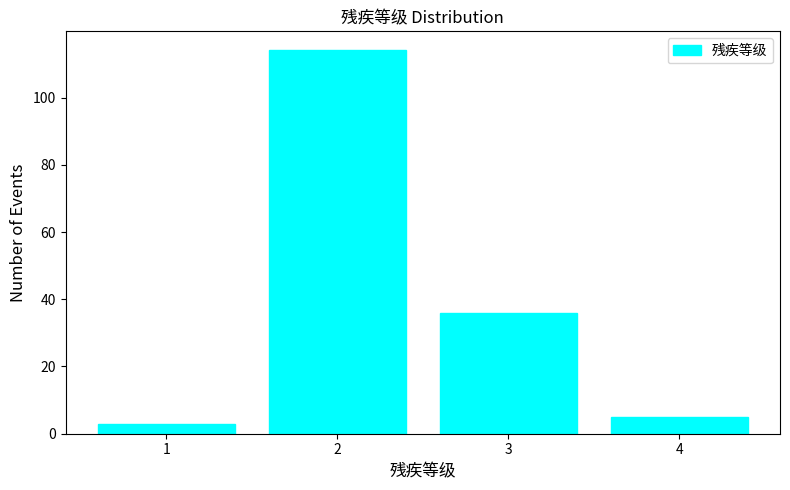

Reading left to right, list every bar in this chart as the range it spans on the x-axis followed by its height. The values are not printed on the chart, so give them approximately, as read against the axis.

0.5 to 1.5: 4
1.5 to 2.5: 114
2.5 to 3.5: 36
3.5 to 4.5: 6